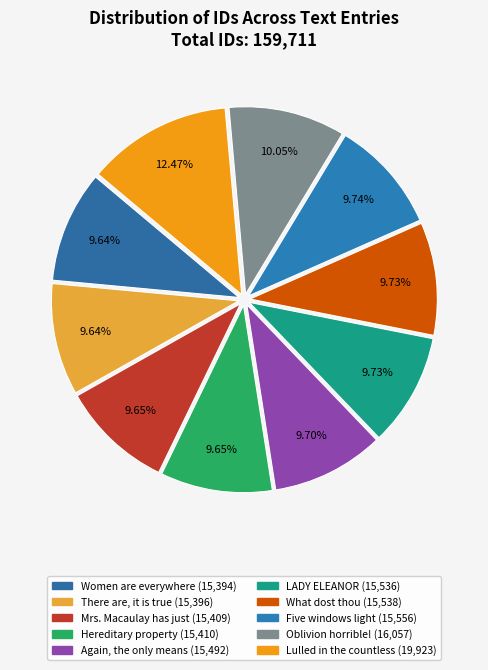

Is the sum of What dost thou and Oblivion horrible! greater than half?

No